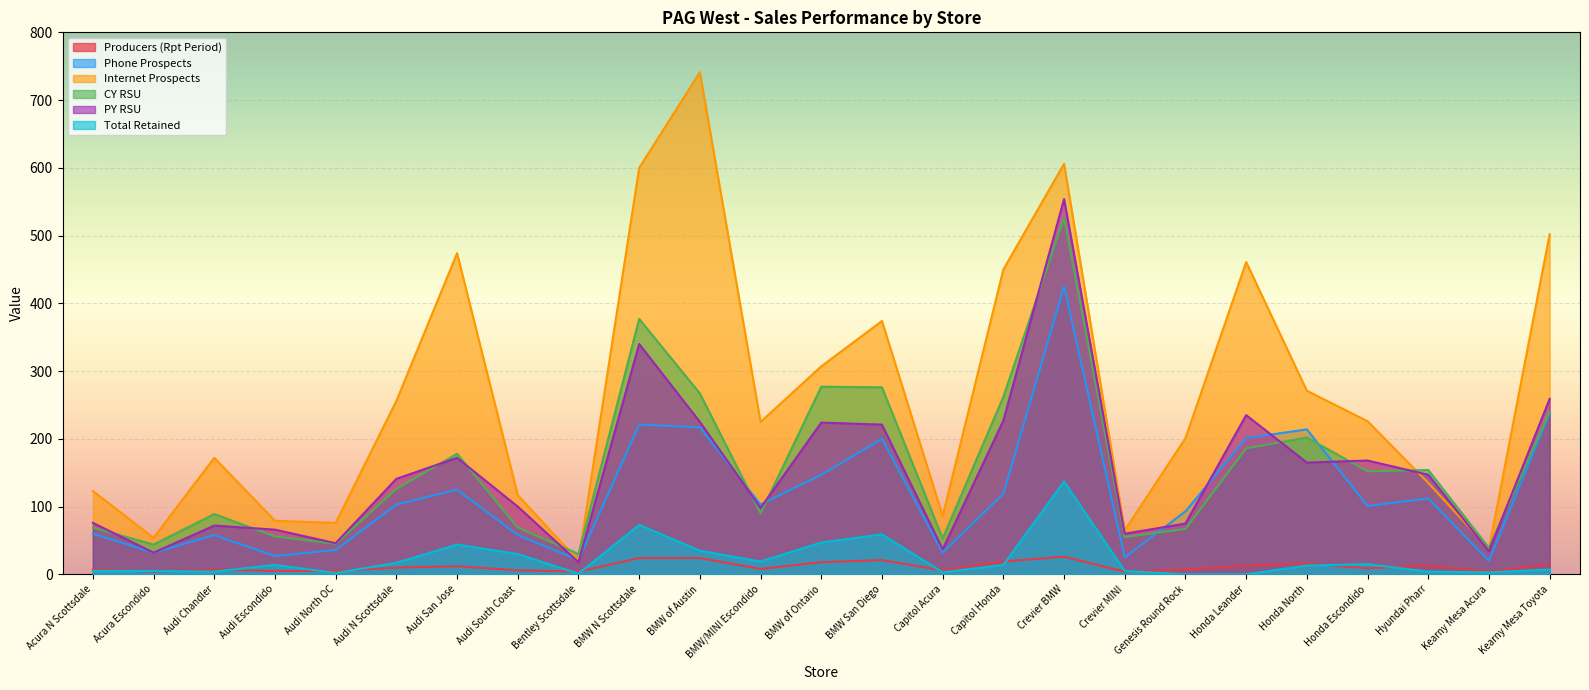

What is the approximate value of Producers (Rpt Period) at BMW San Diego?

21